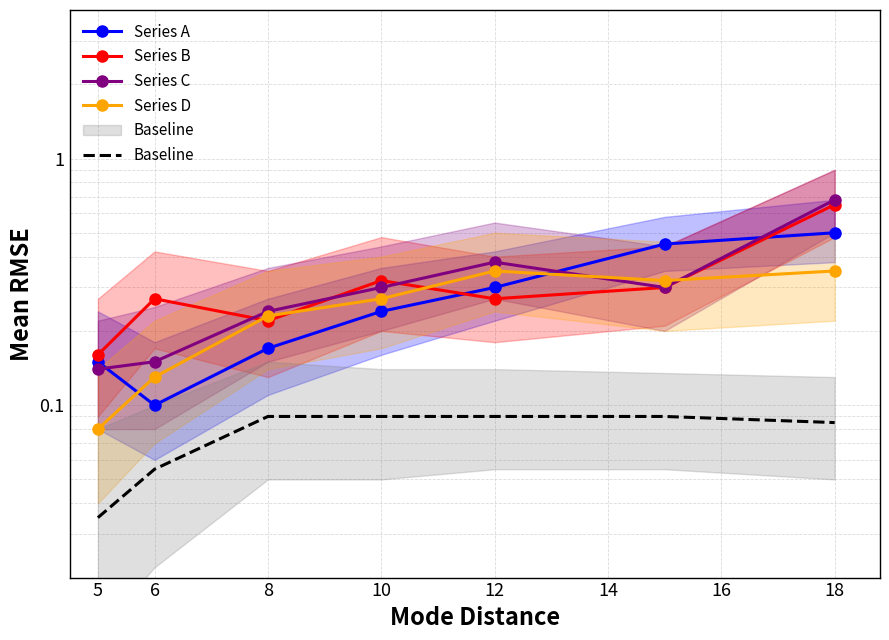

True or false: Baseline and Series A cross at least once.

False